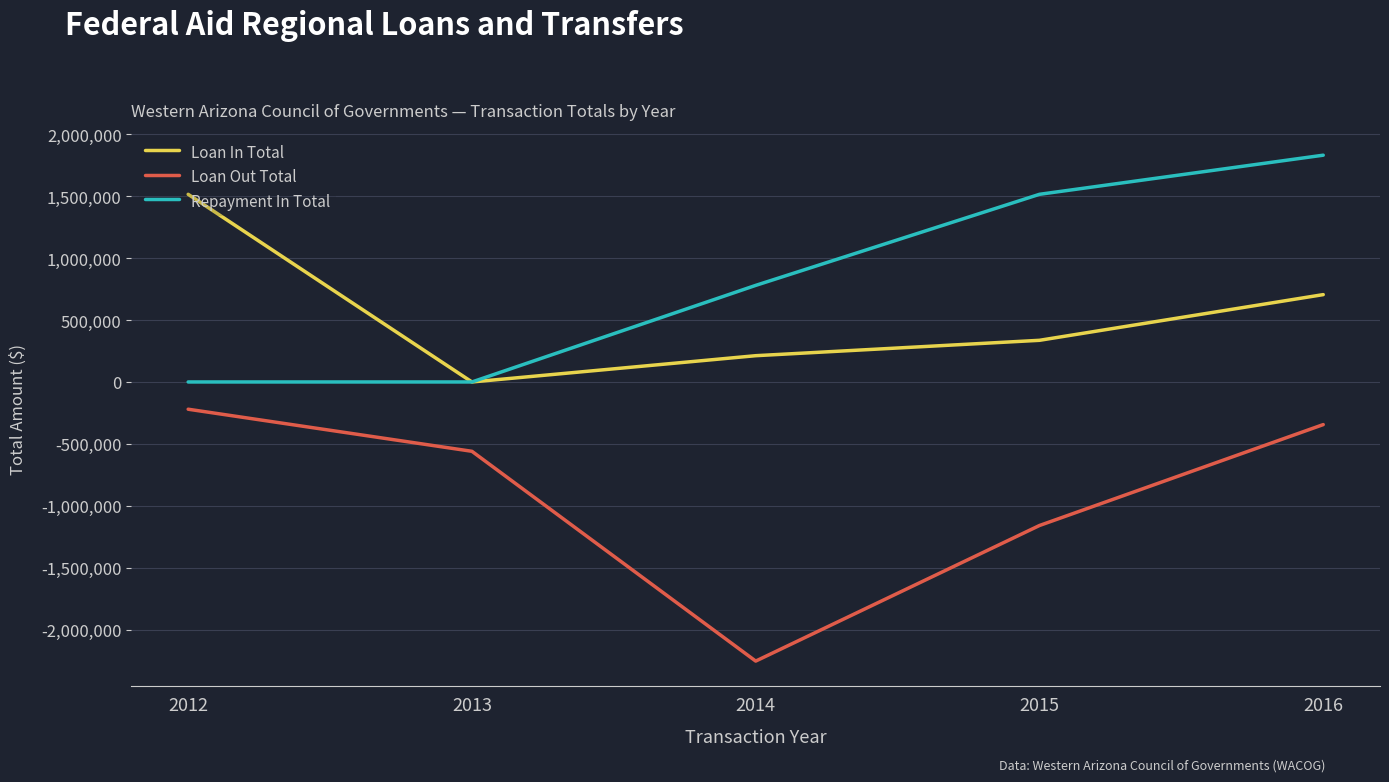

How many distinct data groups are displayed?

3